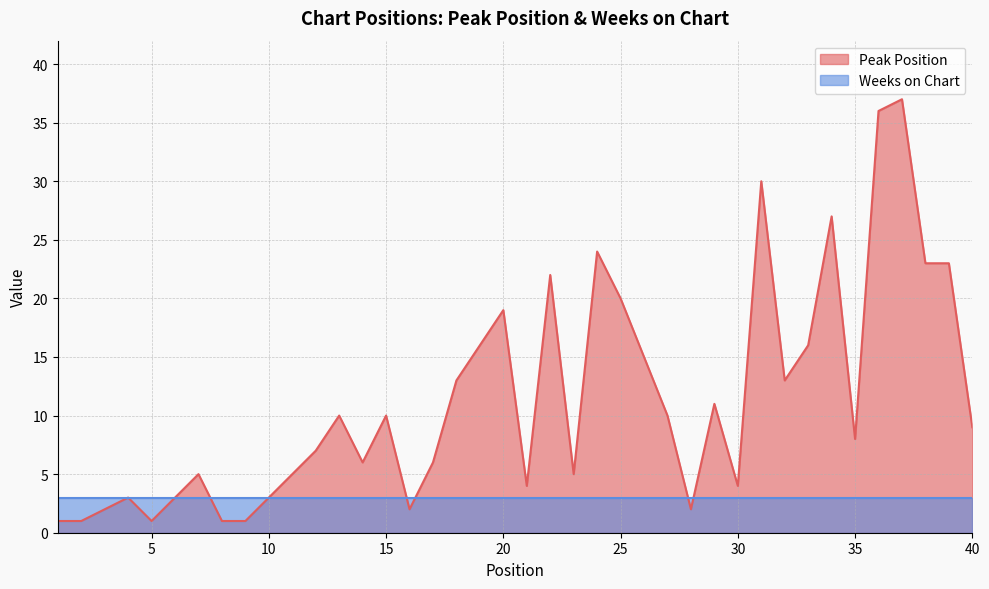

How many points are higher than both their immediate neighbors (excluding endpoints)?

11